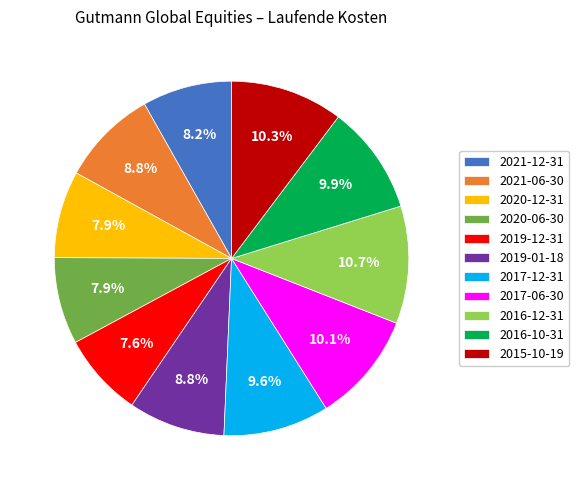

What percentage is NOT represented by 2015-10-19?

89.7%